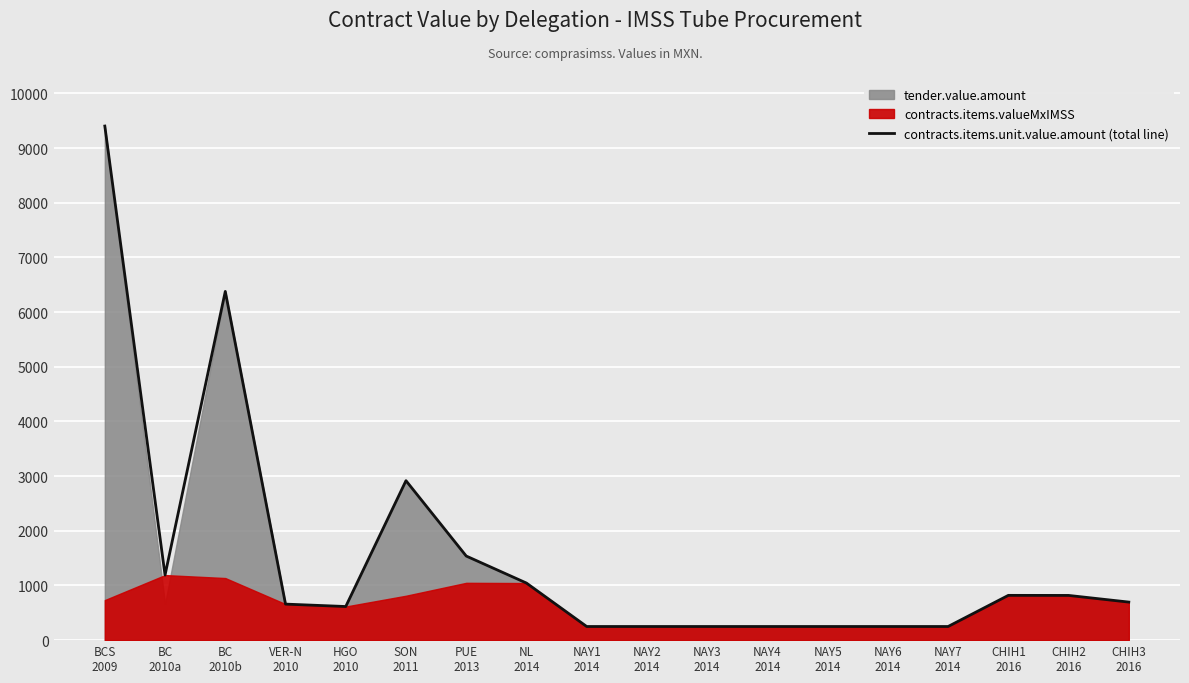

Which has a higher value, VER-N
2010 or NAY5
2014?

VER-N
2010